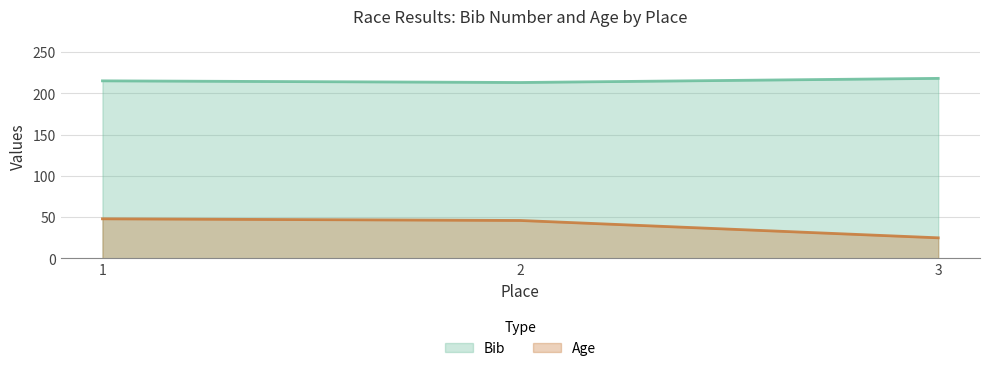

What is the average value of the Bib series?

215